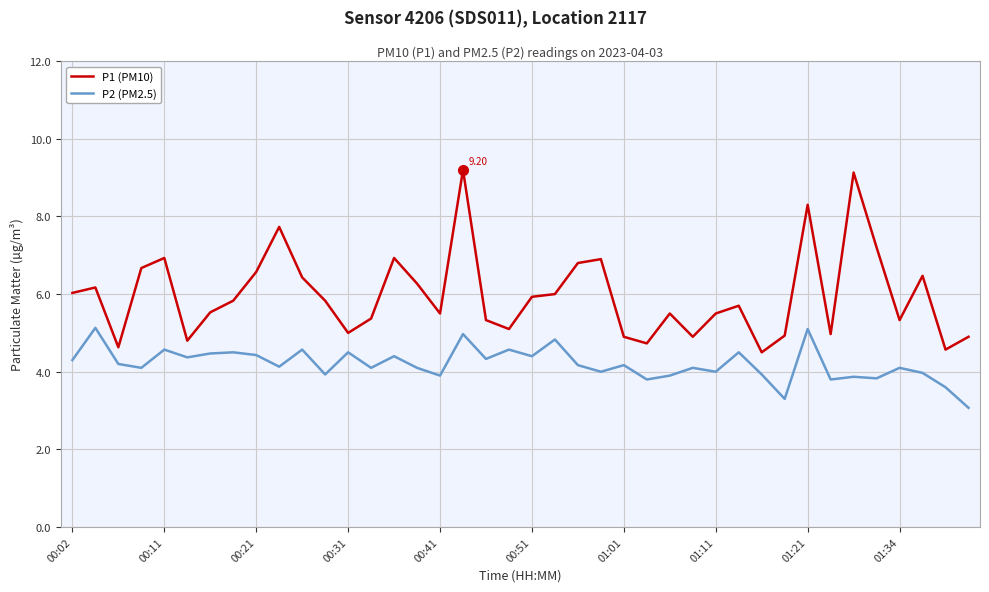

True or false: P2 (PM2.5) and P1 (PM10) intersect in this chart.

False